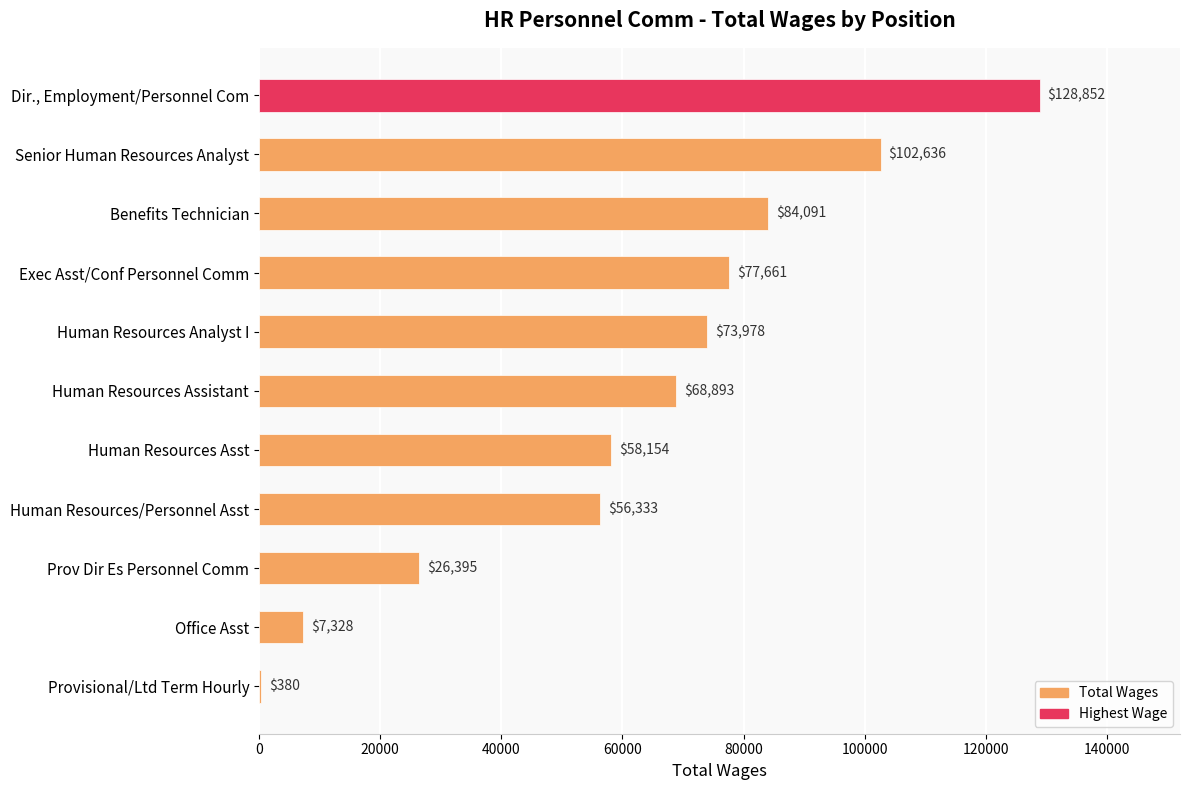

Reading top to bottom, extract all data points from this chart.

Dir., Employment/Personnel Com=128852	Senior Human Resources Analyst=102636	Benefits Technician=84091	Exec Asst/Conf Personnel Comm=77661	Human Resources Analyst I=73978	Human Resources Assistant=68893	Human Resources Asst=58154	Human Resources/Personnel Asst=56333	Prov Dir Es Personnel Comm=26395	Office Asst=7328	Provisional/Ltd Term Hourly=380